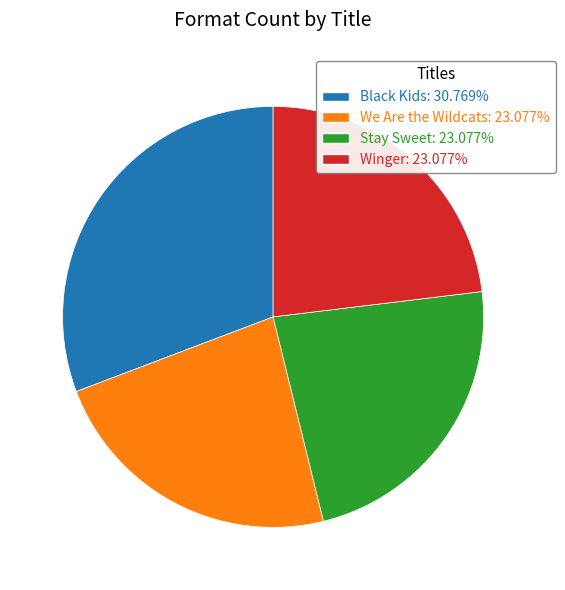

True or false: We Are the Wildcats accounts for 31% of the total.

False